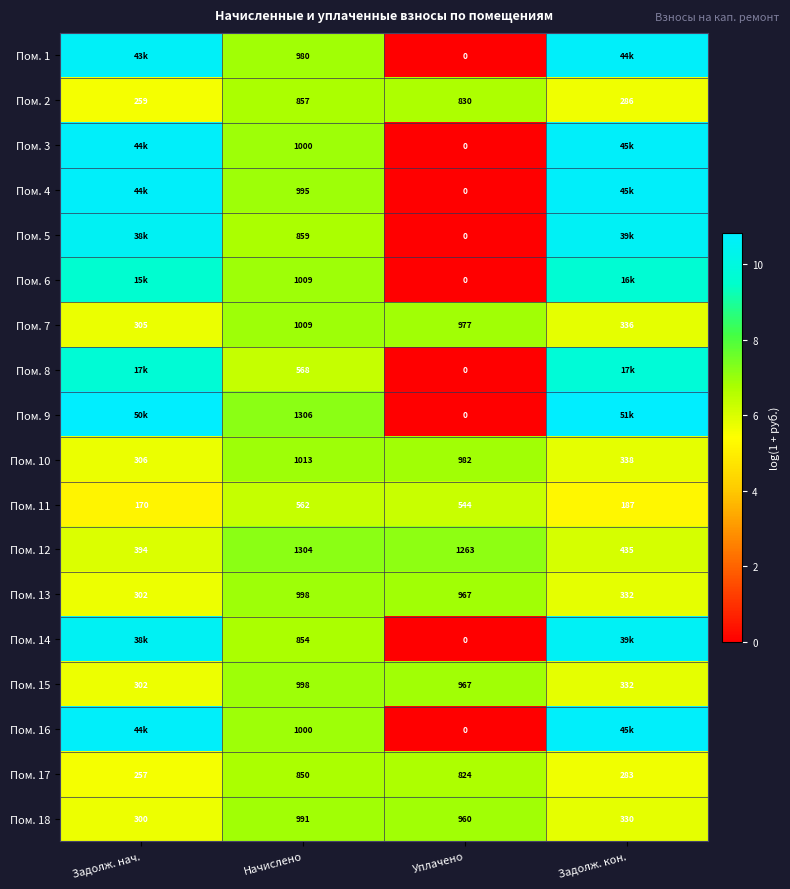

Is the value of Пом. 14 at Уплачено greater than the value of Пом. 4 at Начислено?

No